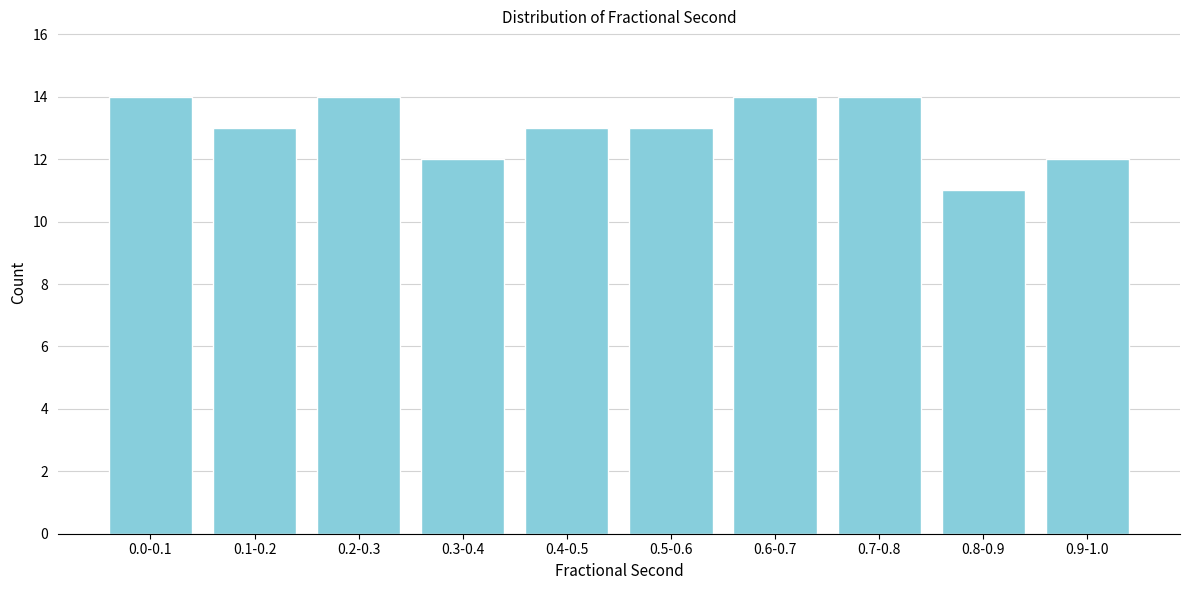

Reading right to left, extract all data points from this chart.

12	11	14	14	13	13	12	14	13	14